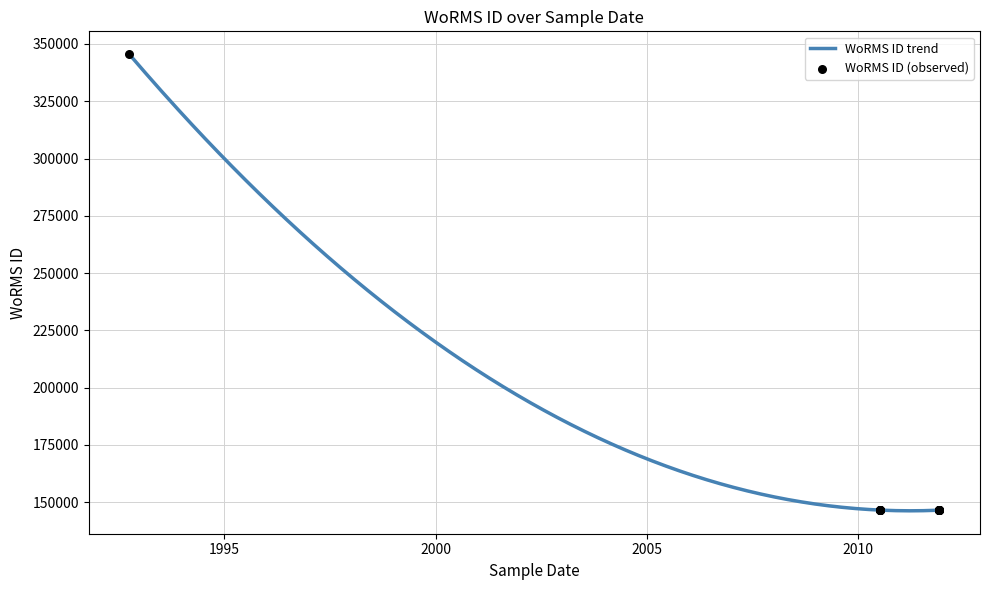

Between 07-12-2011 and 07-12-2011, which is larger?

07-12-2011